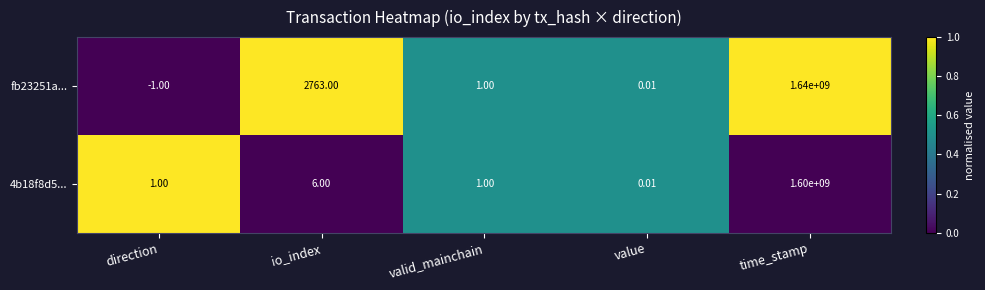

At which category is the sum across all series the highest?

time_stamp